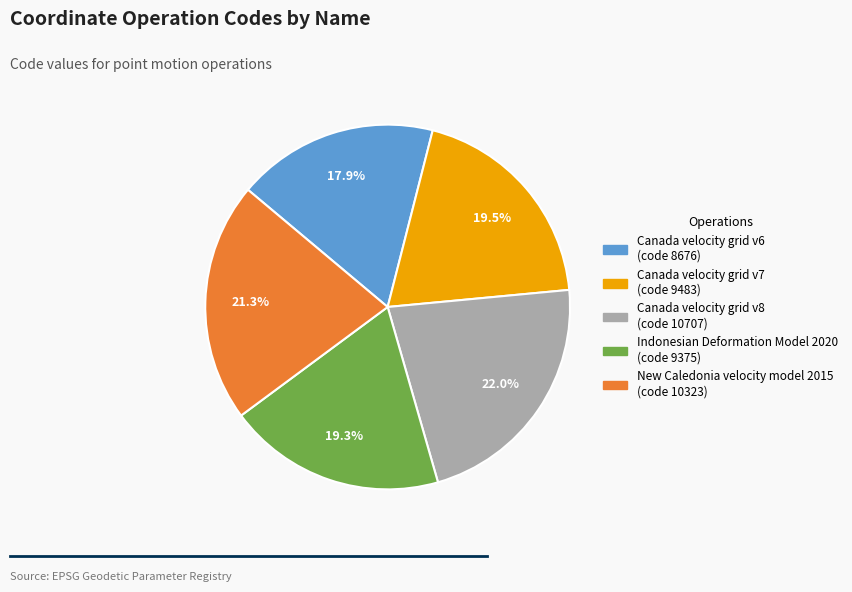

Between Canada velocity grid v7 and New Caledonia velocity model 2015, which is larger?

New Caledonia velocity model 2015